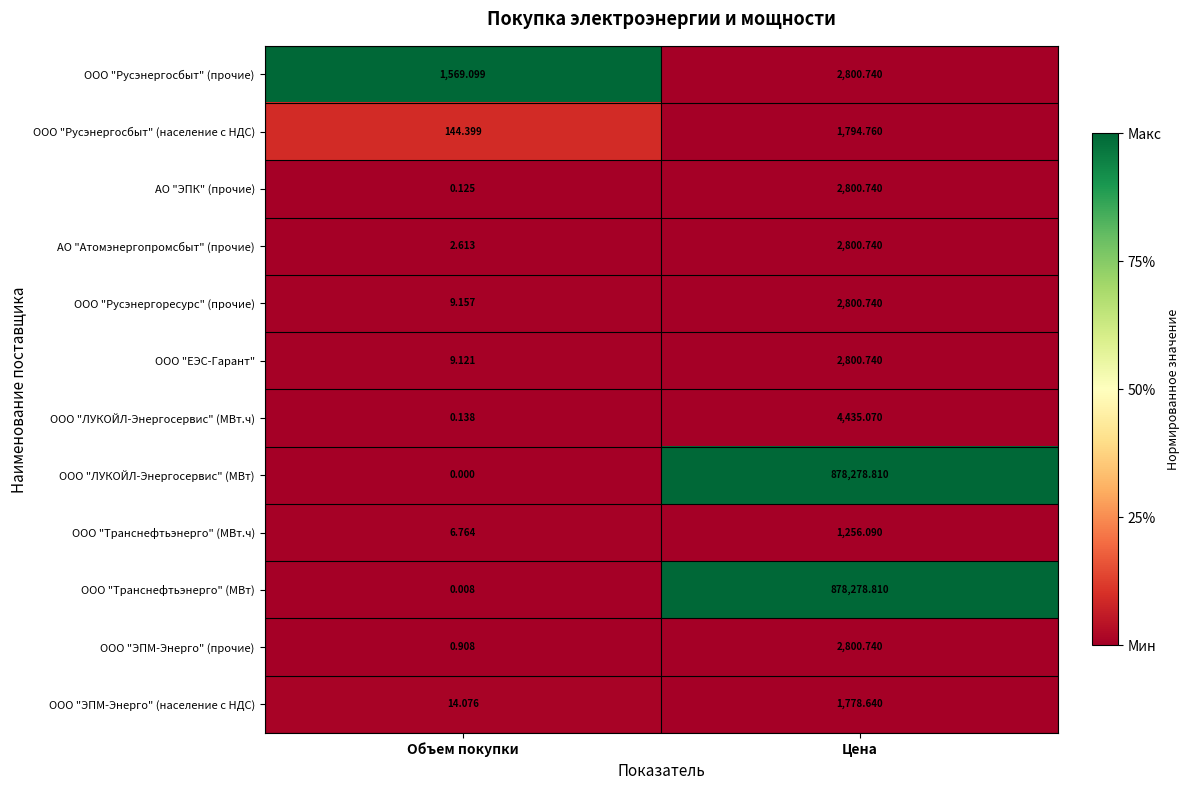

At which label does ООО "Русэнергосбыт" (население с НДС) reach its peak?

Цена